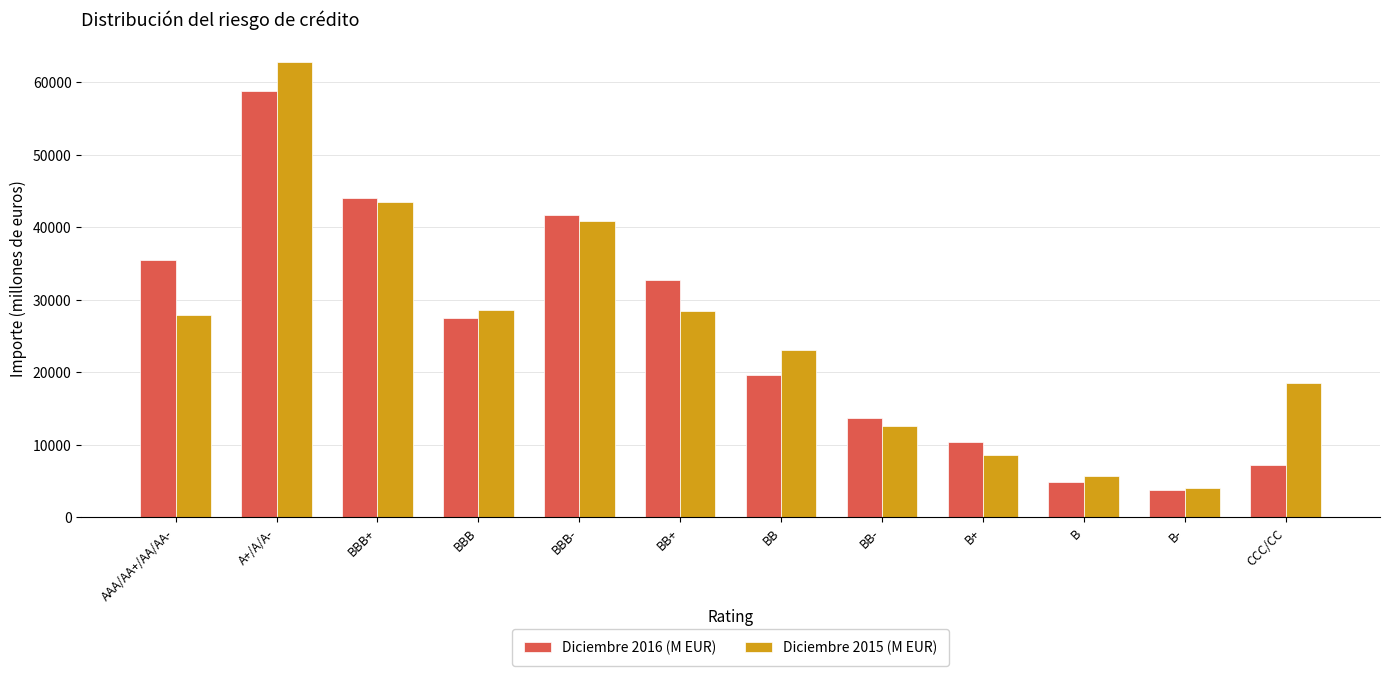

Which category has the highest value in the Diciembre 2016 (M EUR) series?

A+/A/A-